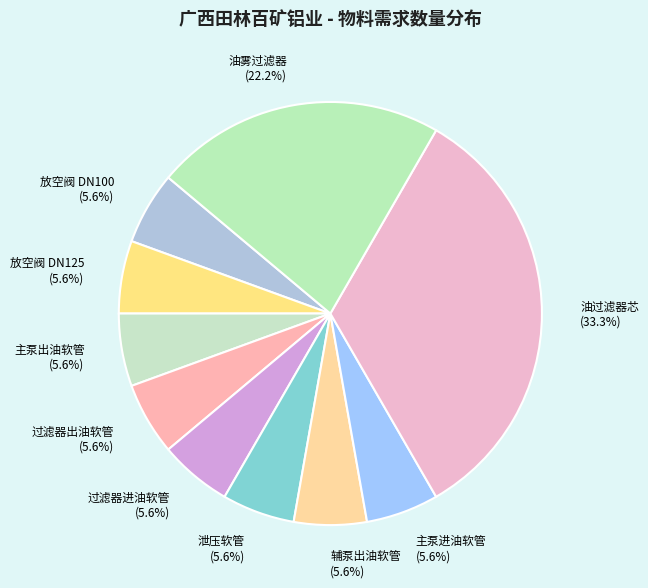

To the nearest percent, what percentage of the pie is 主泵进油软管?

6%